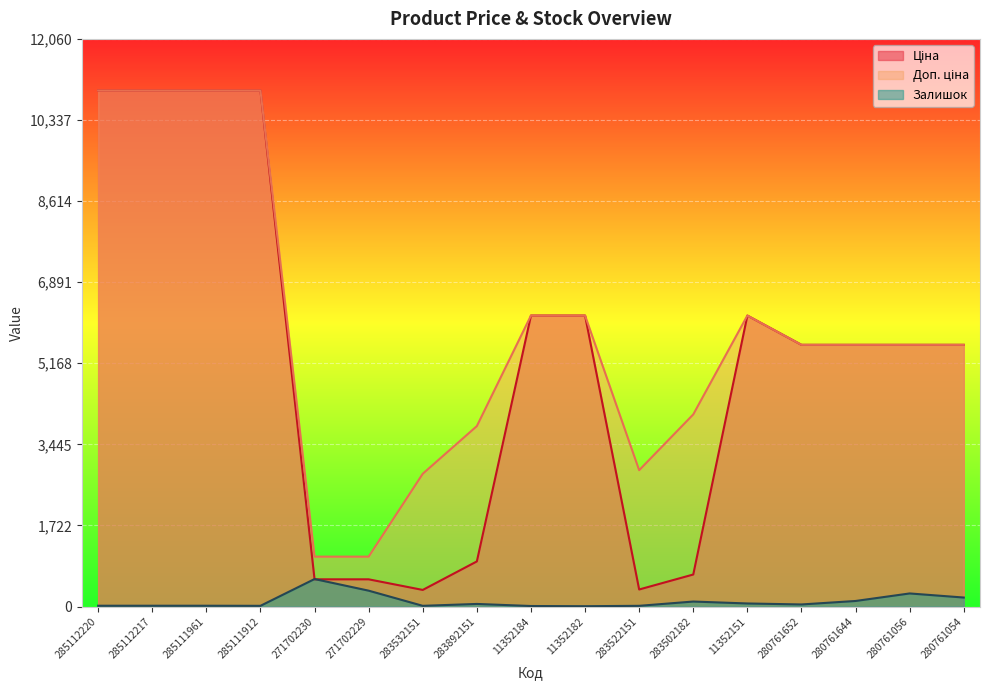

How many interior local valleys does the Залишок series have?

4